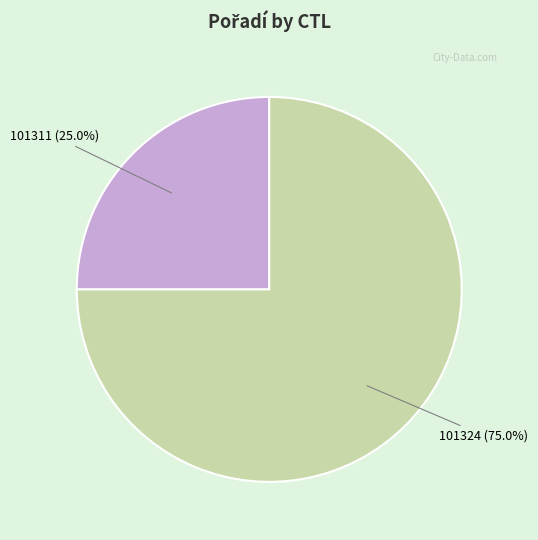

How many segments does this pie chart have?

2